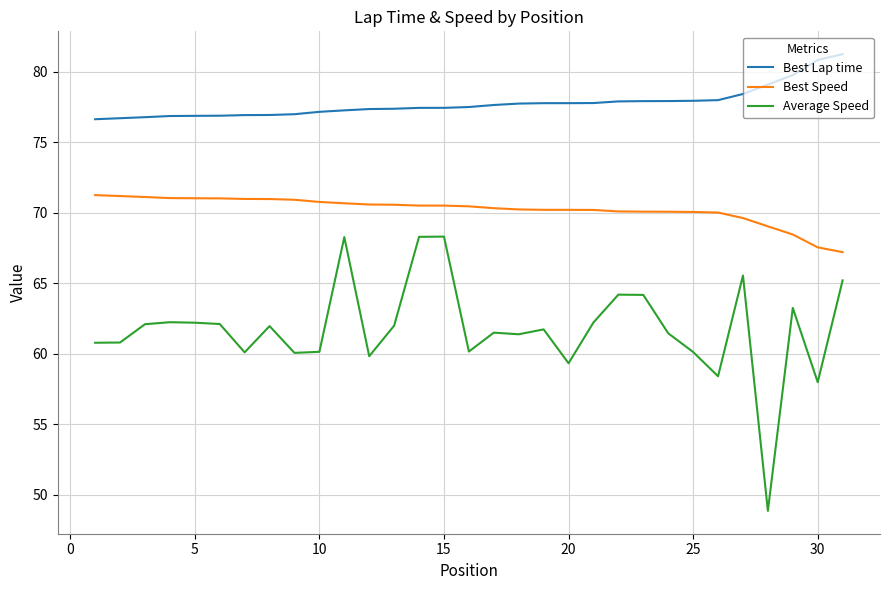

What is the minimum value shown in the chart?

48.9